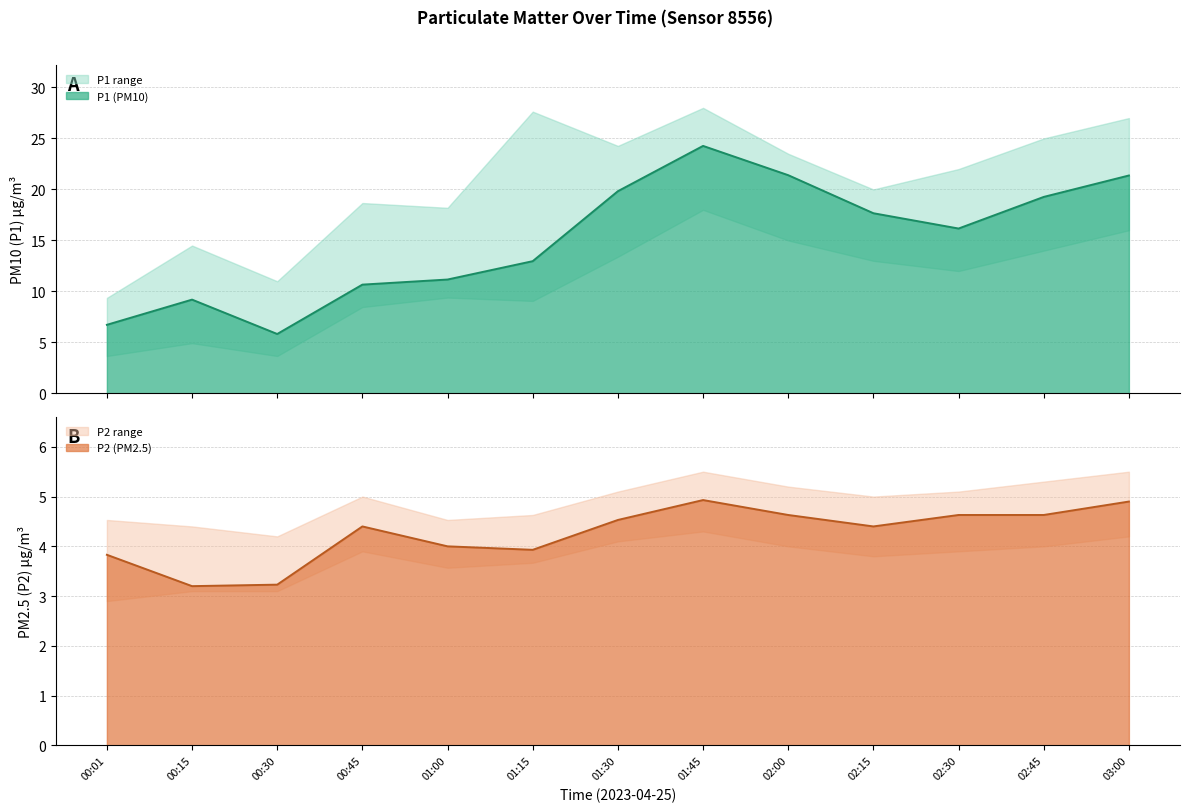

What are all the series names shown in the legend?

P1, P2